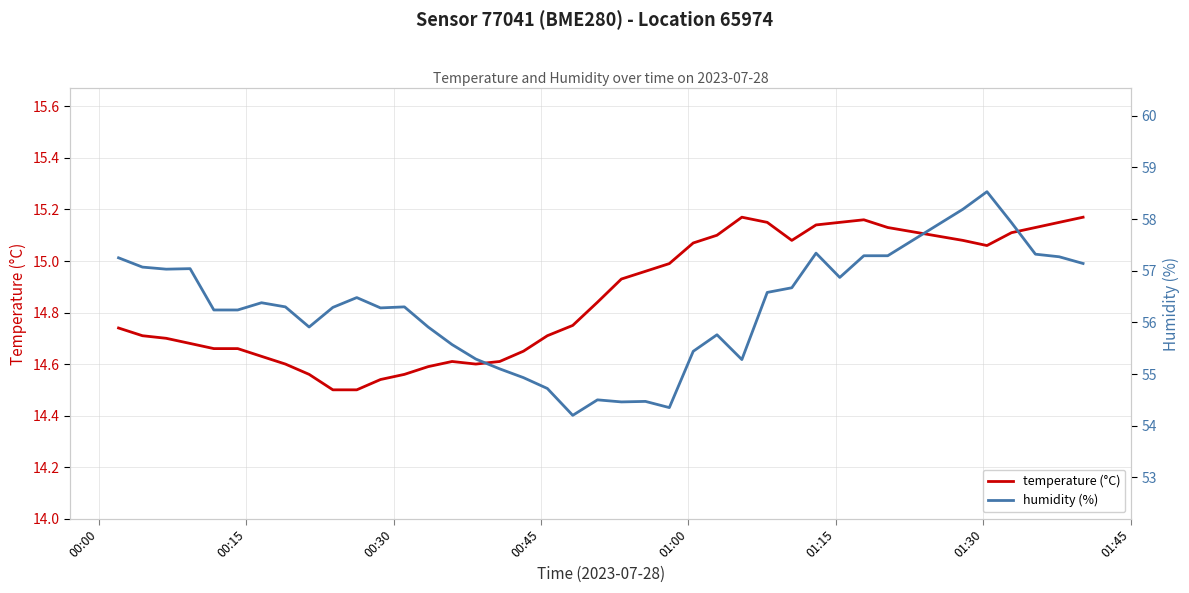

Reading left to right, transcribe all the data shown in this chart.

temperature (°C): 14.7	14.7	14.7	14.7	14.7	14.7	14.6	14.6	14.6	14.5	14.5	14.5	14.6	14.6	14.6	14.6	14.6	14.7	14.7	14.8	14.8	14.9	15.0	15.0	15.1	15.1	15.2	15.2	15.1	15.1	15.2	15.2	15.1	15.1	15.1	15.1	15.1	15.2	15.2
humidity (%): 57.2	57.1	57.0	57.0	56.2	56.2	56.4	56.3	55.9	56.3	56.5	56.3	56.3	55.9	55.6	55.3	55.1	54.9	54.7	54.2	54.5	54.5	54.5	54.4	55.4	55.8	55.3	56.6	56.7	57.3	56.9	57.3	57.3	58.2	58.5	57.9	57.3	57.3	57.1